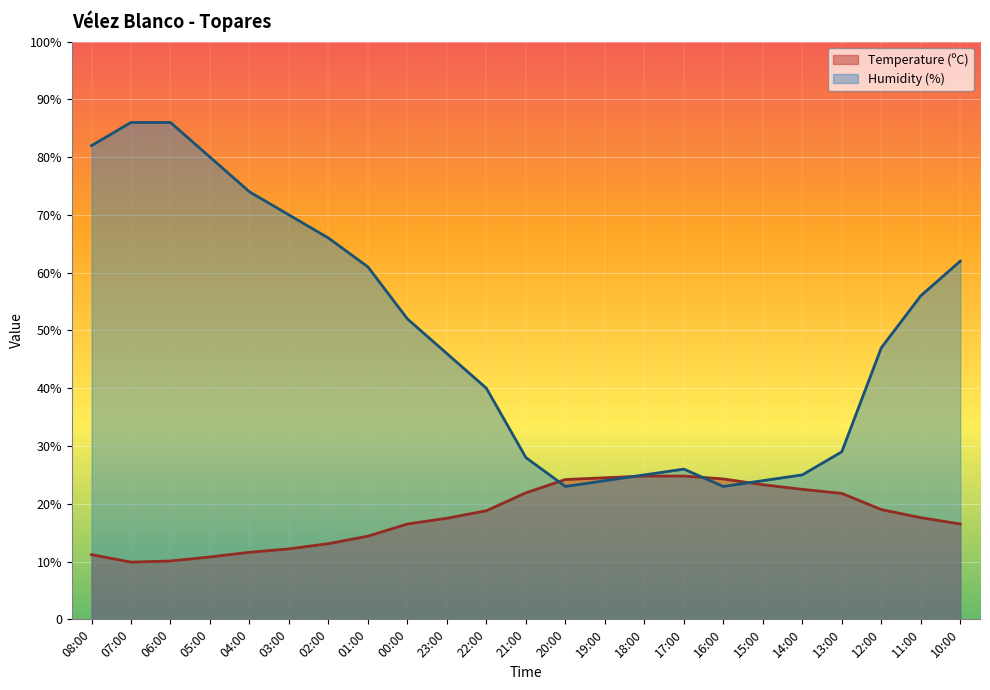

Which series ends up on top after the final intersection of Humidity (%) and Temperature (ºC)?

Humidity (%)